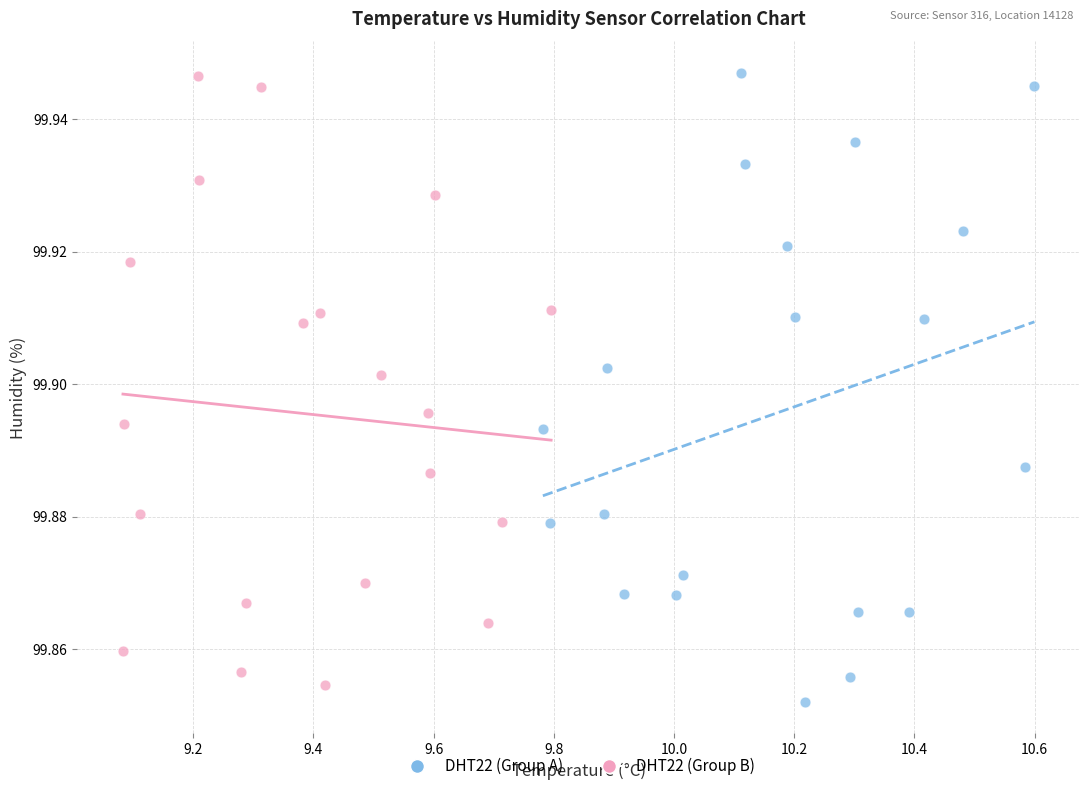

What are all the series names shown in the legend?

DHT22 (Group A), DHT22 (Group B)